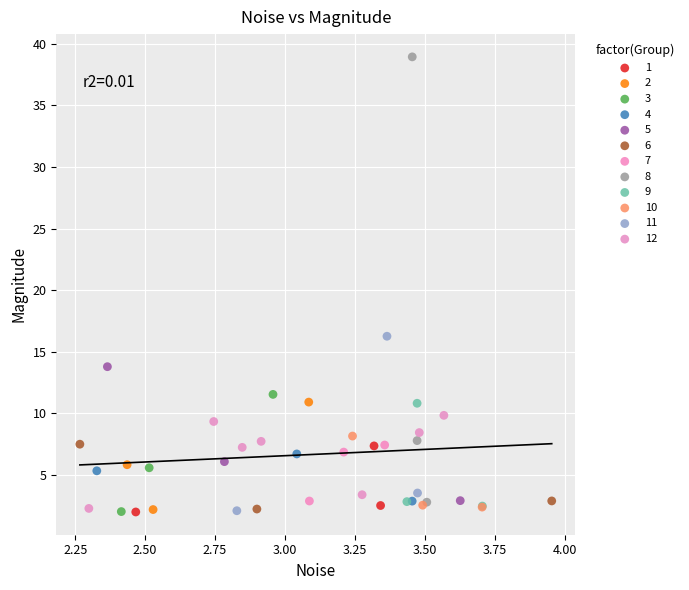

Which series reaches the maximum Y coordinate?

8